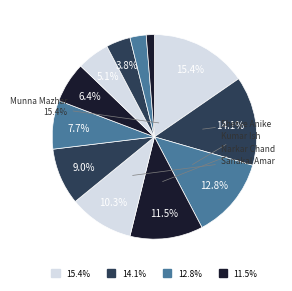

Count the number of slices in the pie.

12